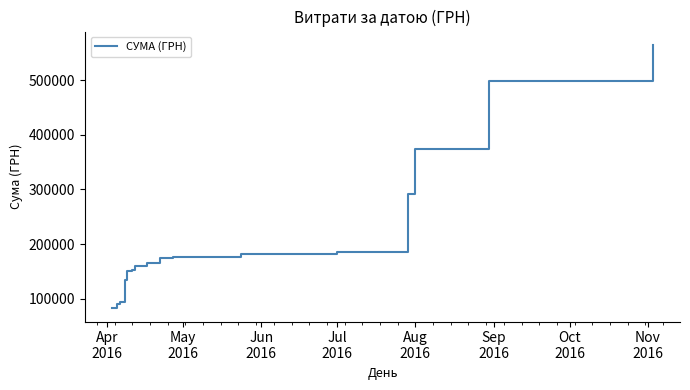

What is the difference between the maximum and minimum values?

481610.3